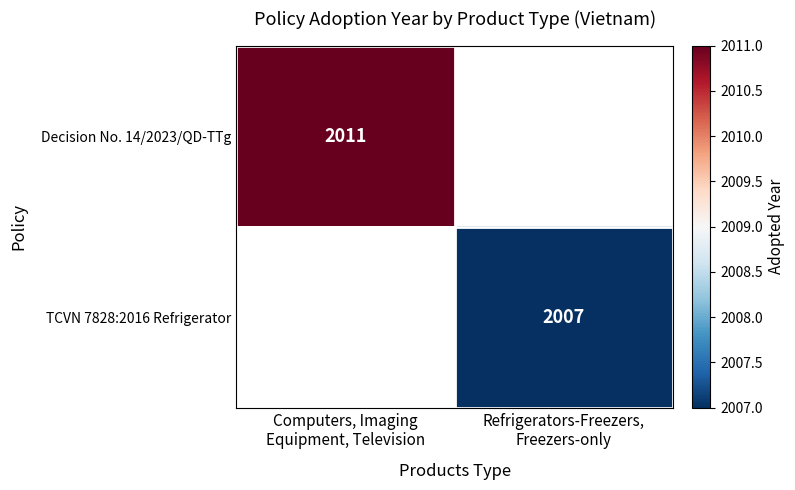

How many data points does each series have?

2